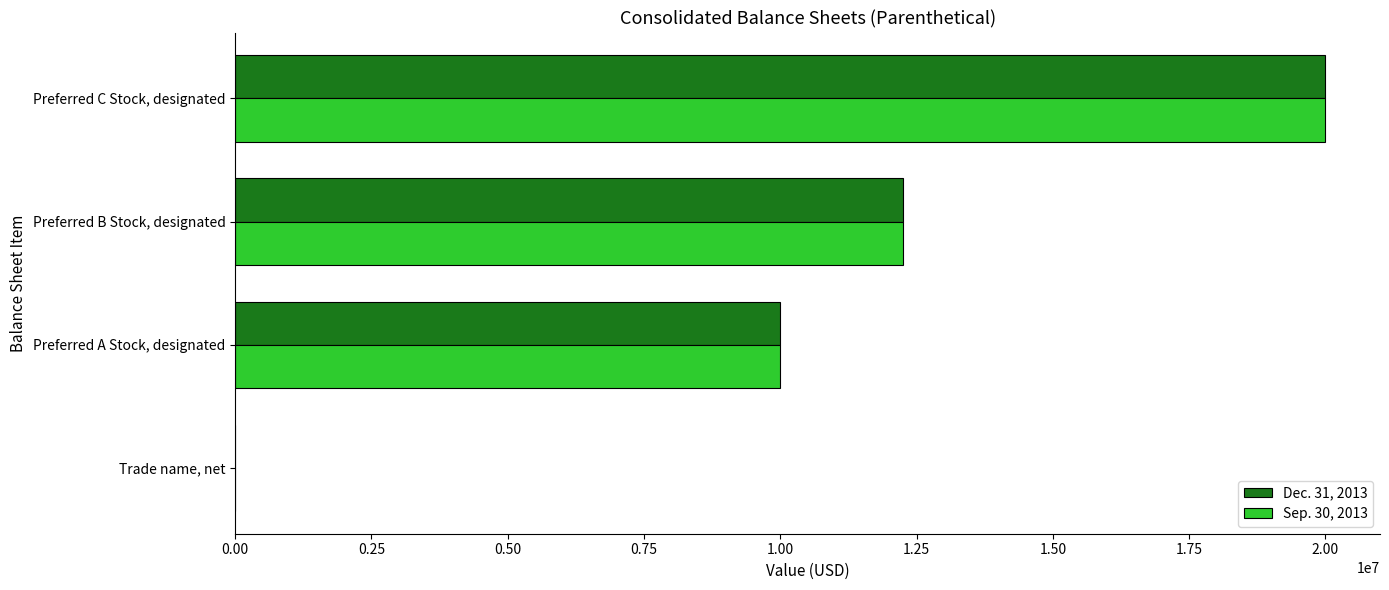

The value of Dec. 31, 2013 at Preferred B Stock, designated is 21744738. True or false?

False